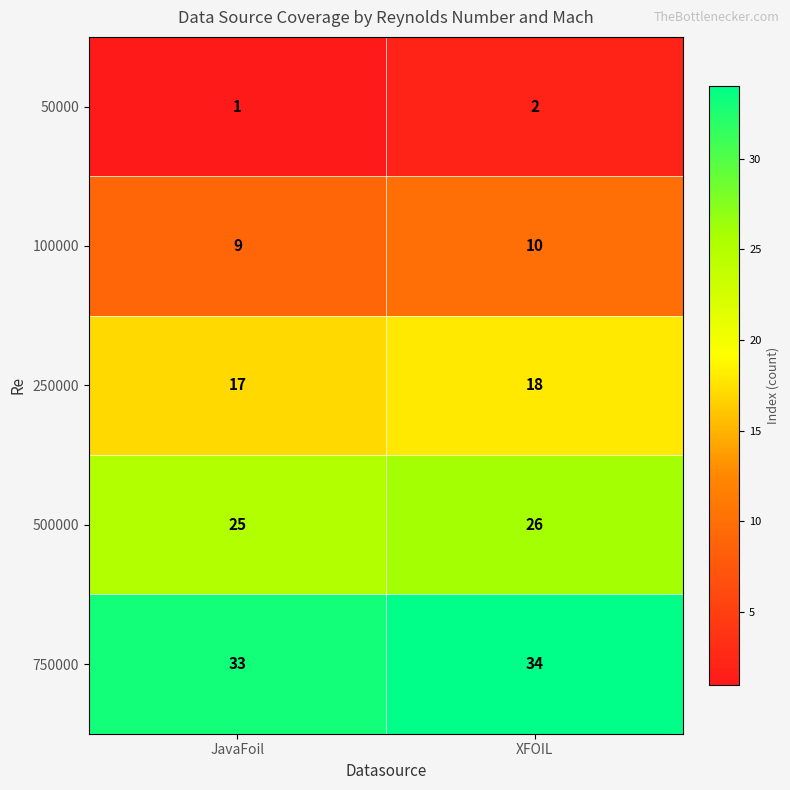

What is the spread (max minus min) of values at XFOIL?

32